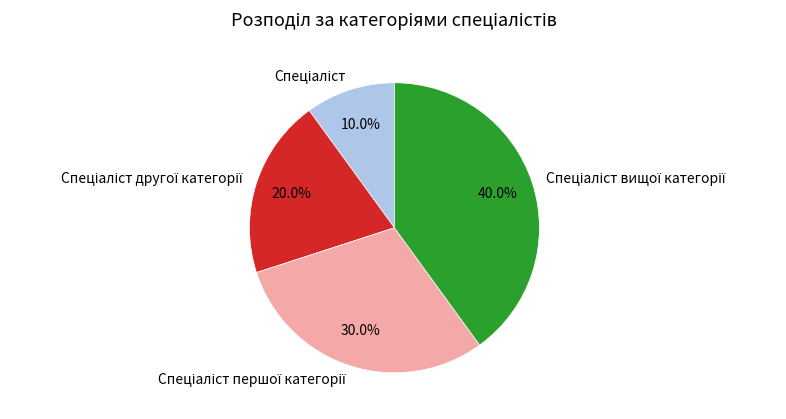

Does any single category account for the majority?

No